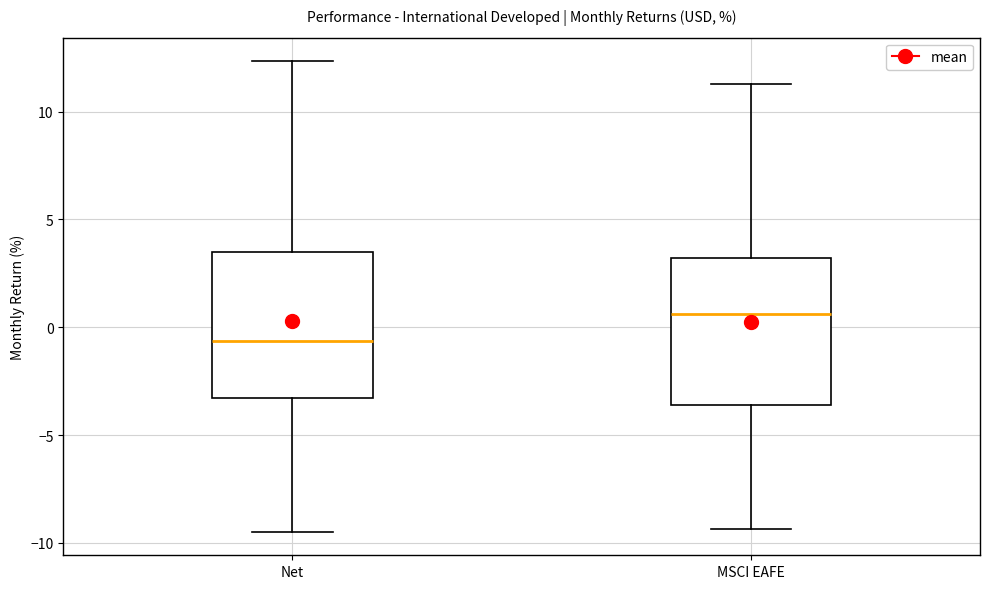

Reading left to right, transcribe this box plot: for each box, give where its median line is, the range the box spans, and where its two whiskers end, as read against the y-axis. The values are not printed on the chart, so give them approximately, as read against the axis.

Net: median -0.5, box -3.5 to 3.5, whiskers -9.5 to 12.5
MSCI EAFE: median 0.5, box -3.5 to 3.0, whiskers -9.5 to 11.5